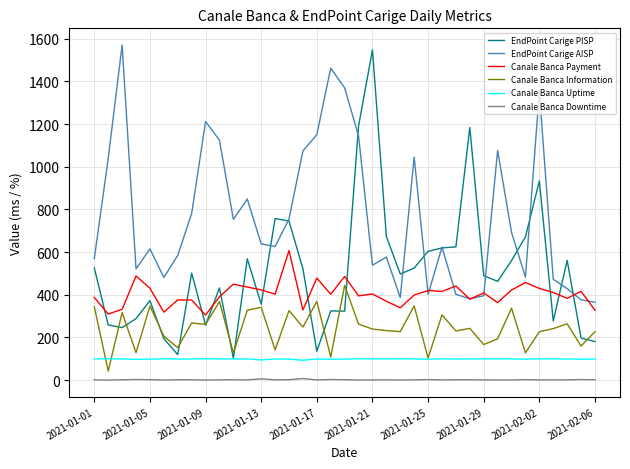

True or false: EndPoint Carige AISP and Canale Banca Uptime cross at least once.

False